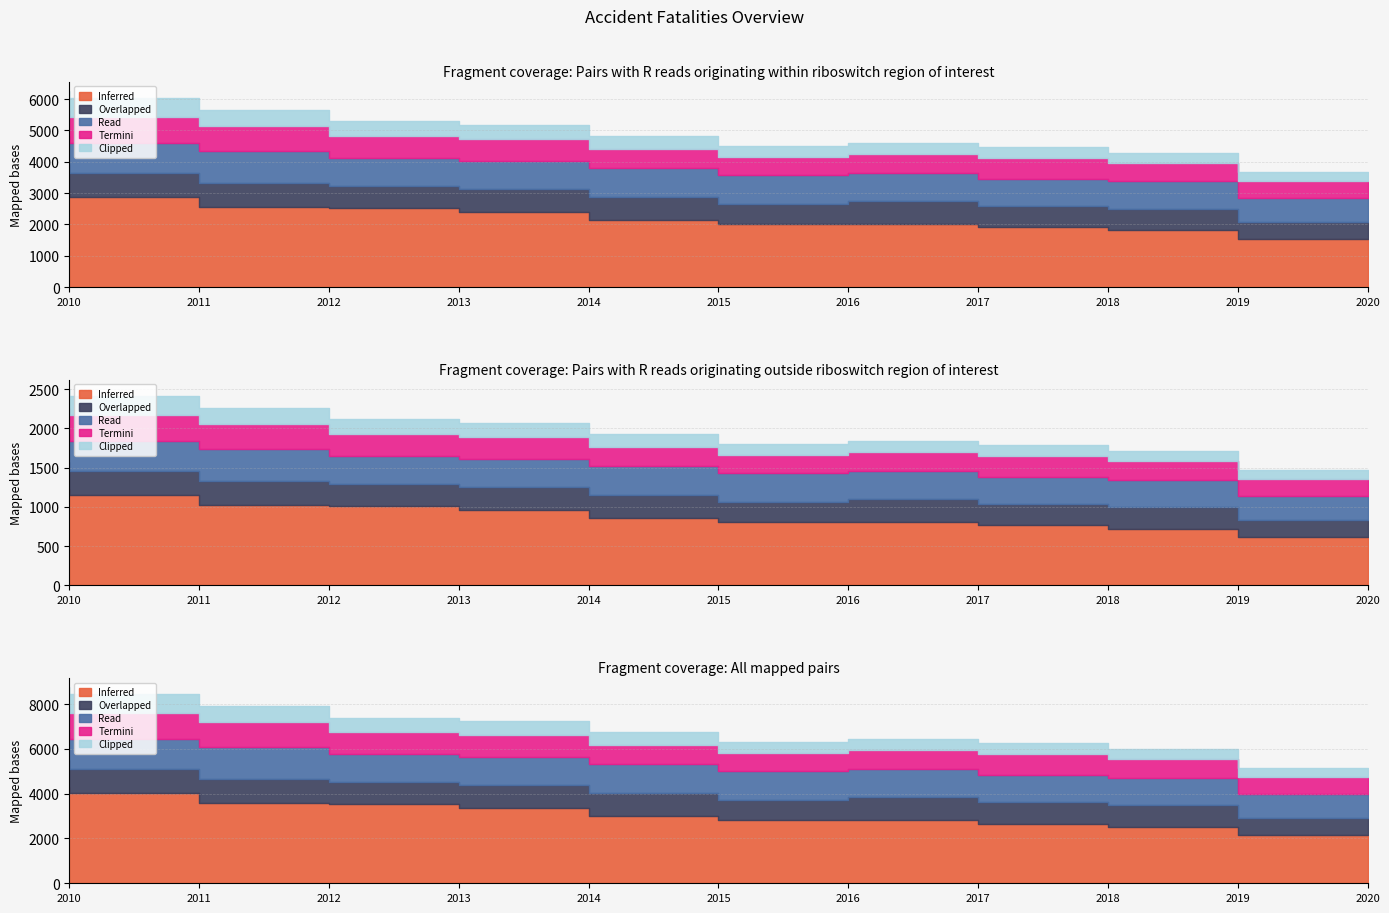

What is the sum of all Overlapped values?

7800